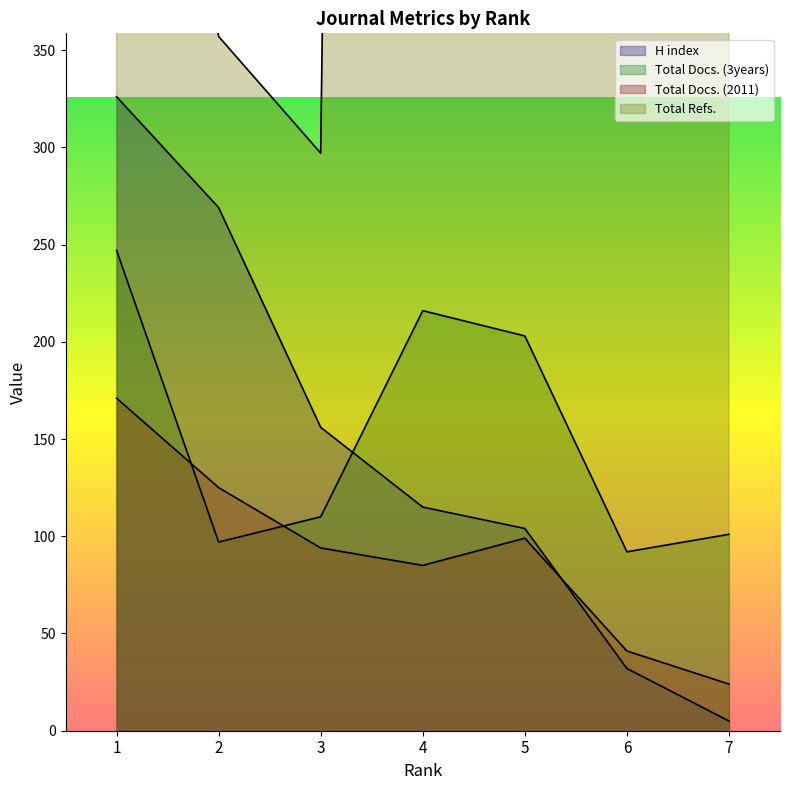

What is the spread (max minus min) of values at 4?

4236